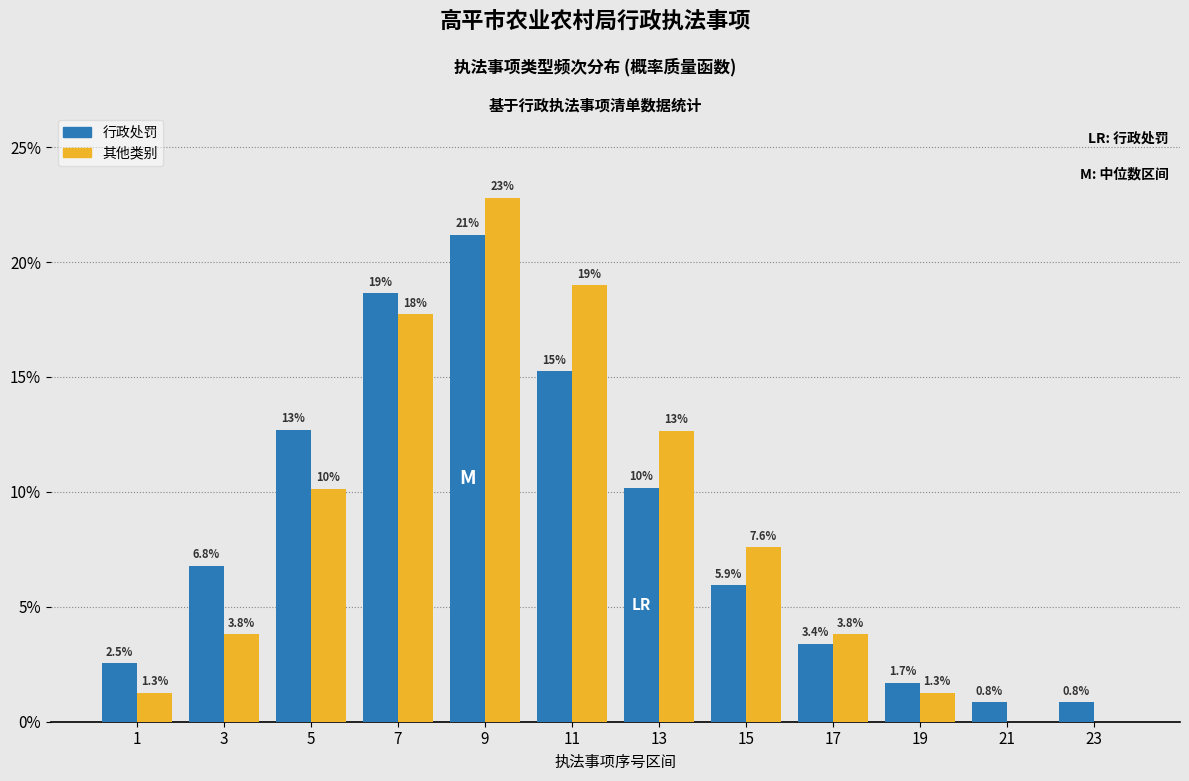

Reading left to right, transcribe all the data shown in this chart.

行政处罚: 1=2.5	3=6.8	5=12.7	7=18.6	9=21.2	11=15.3	13=10.2	15=5.9	17=3.4	19=1.7	21=0.8	23=0.8
其他类别: 1=1.3	3=3.8	5=10.1	7=17.7	9=22.8	11=19.0	13=12.7	15=7.6	17=3.8	19=1.3	21=0.0	23=0.0